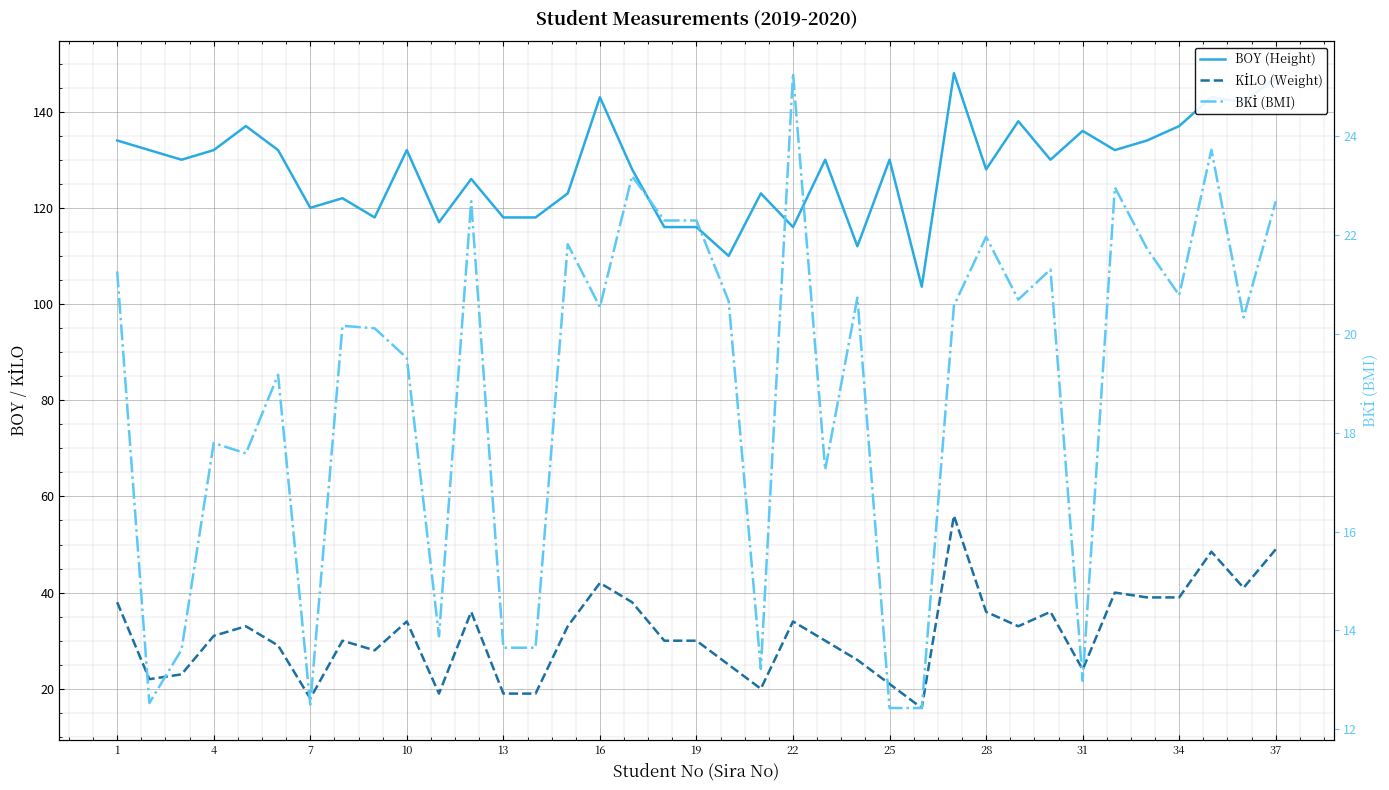

List the series in order of their peak value, highest first.

BOY (Height), KİLO (Weight), BKİ (BMI)